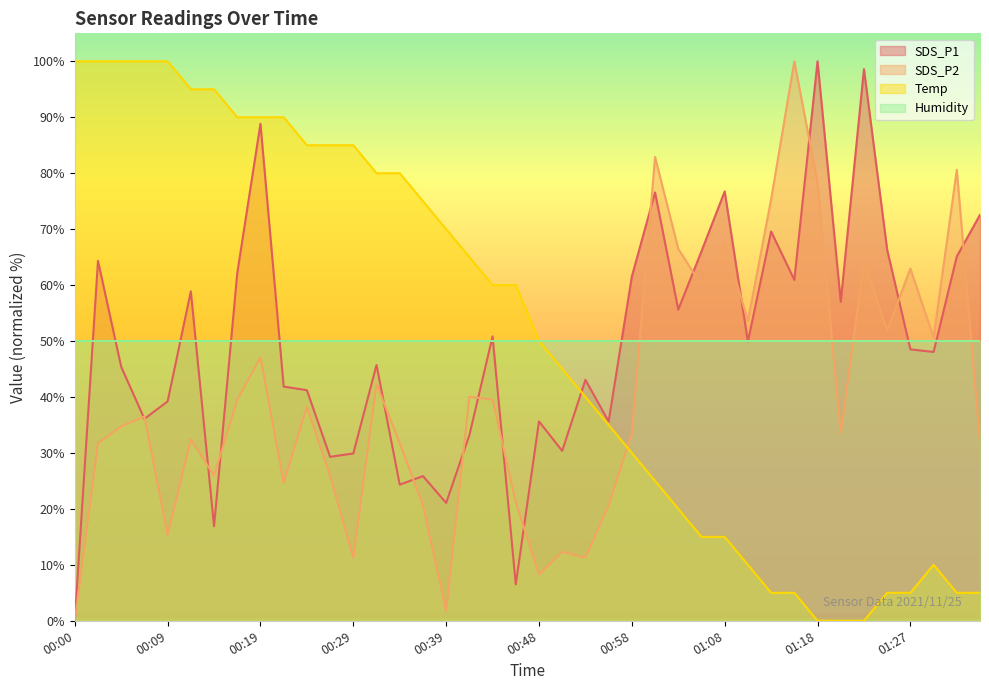

How many times do SDS_P1 and SDS_P2 cross each other?

16